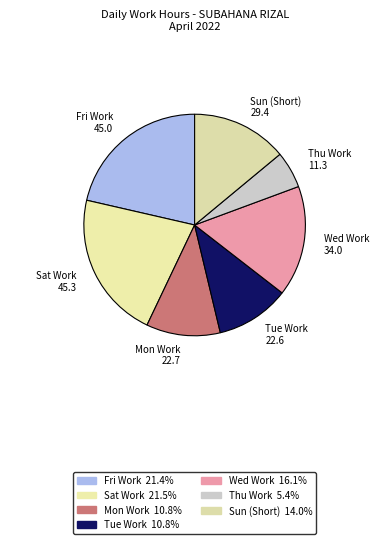

What is the ratio of the value at Tue Work to the value at Fri Work?

0.5